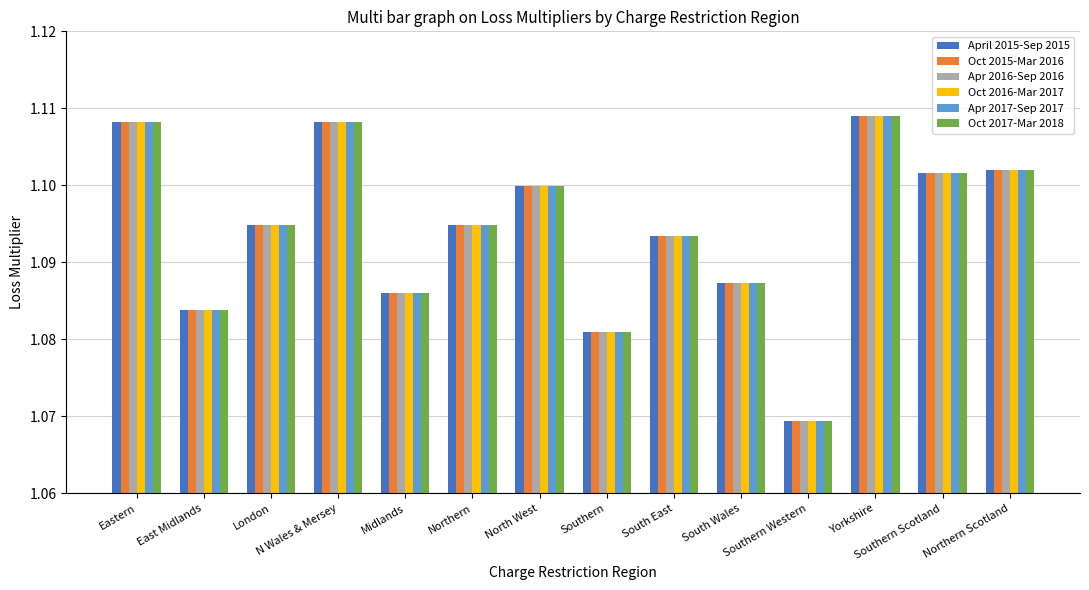

How many Oct 2017-Mar 2018 values are between 1 and 2?

14